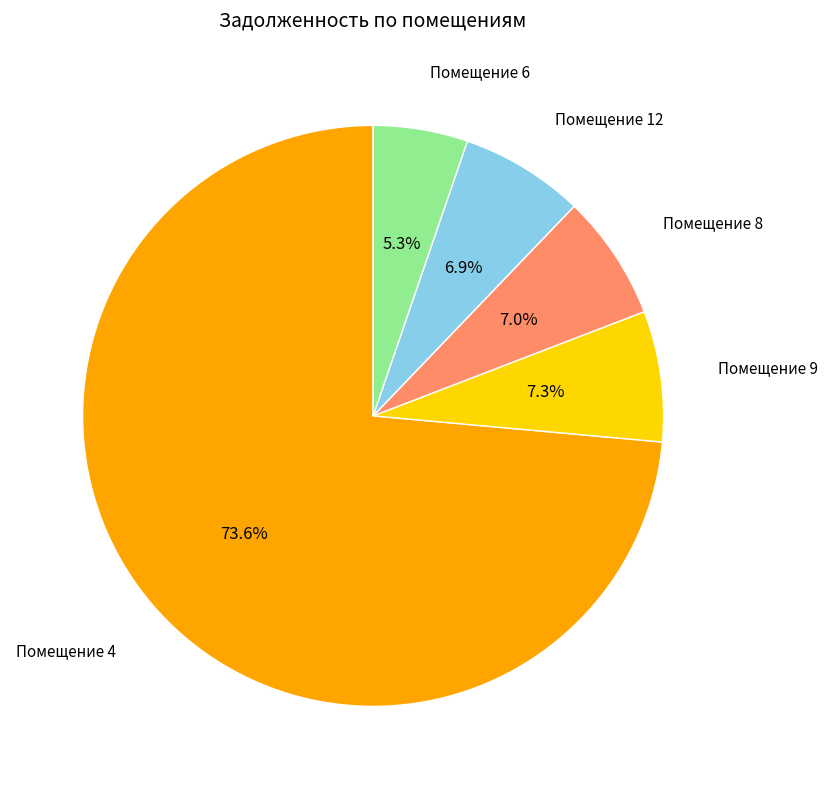

To the nearest percent, what is the difference between the largest and smallest slice percentages?

68%